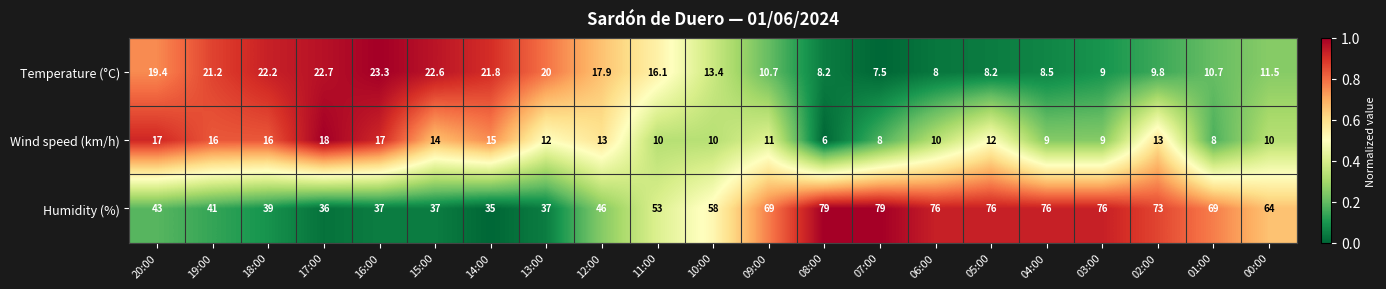

Which series has the largest total across all categories?

Humidity (%)